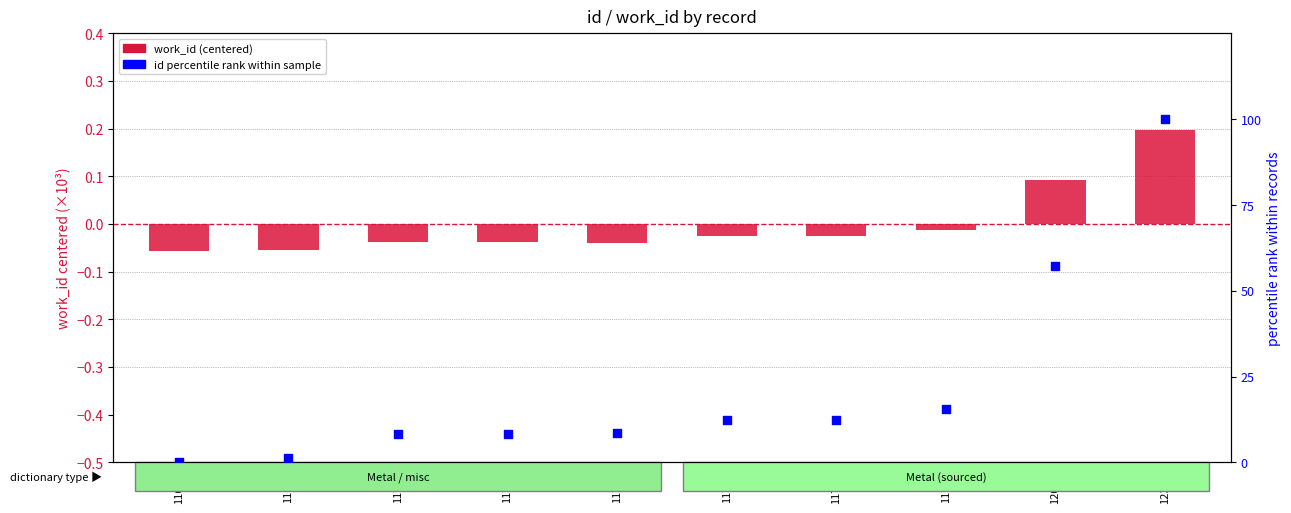

Which series has the largest total across all categories?

id (percentile rank)